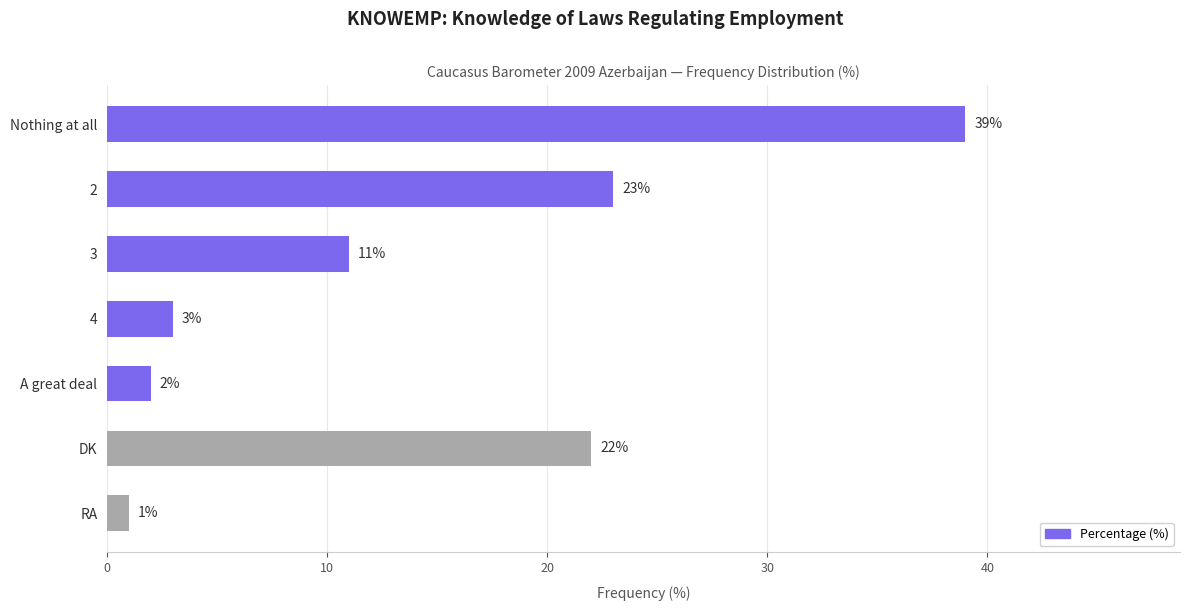

What is the change in value from 2 to RA?

-22